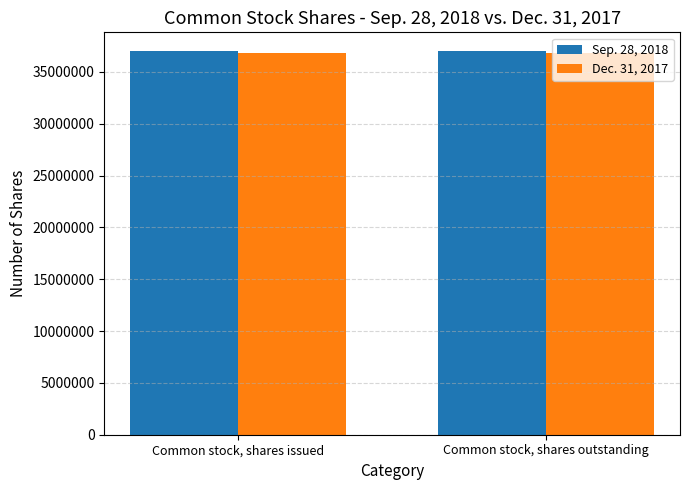

What is the sum of the Dec. 31, 2017 values at Common stock, shares outstanding and Common stock, shares issued?

73644000